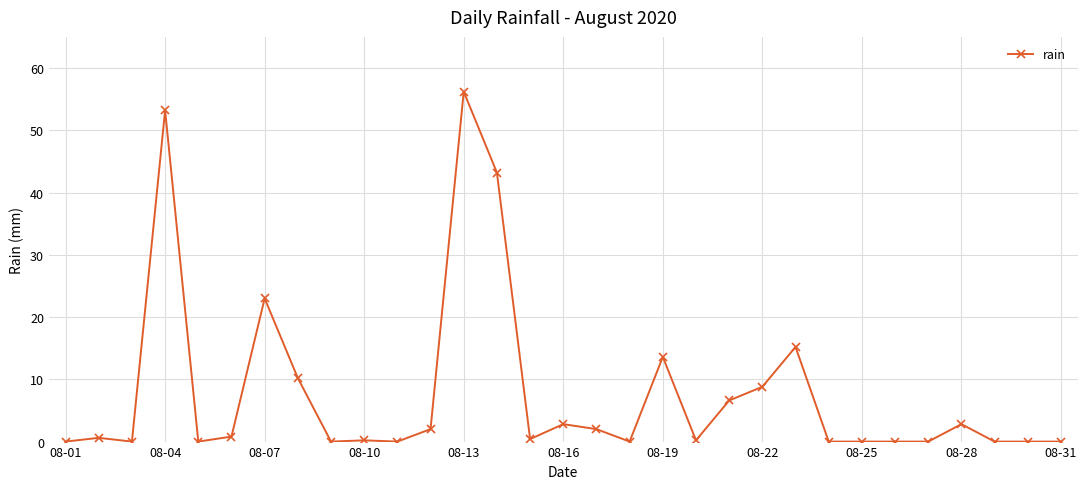

What is the value of the 22nd point from the left?

8.8